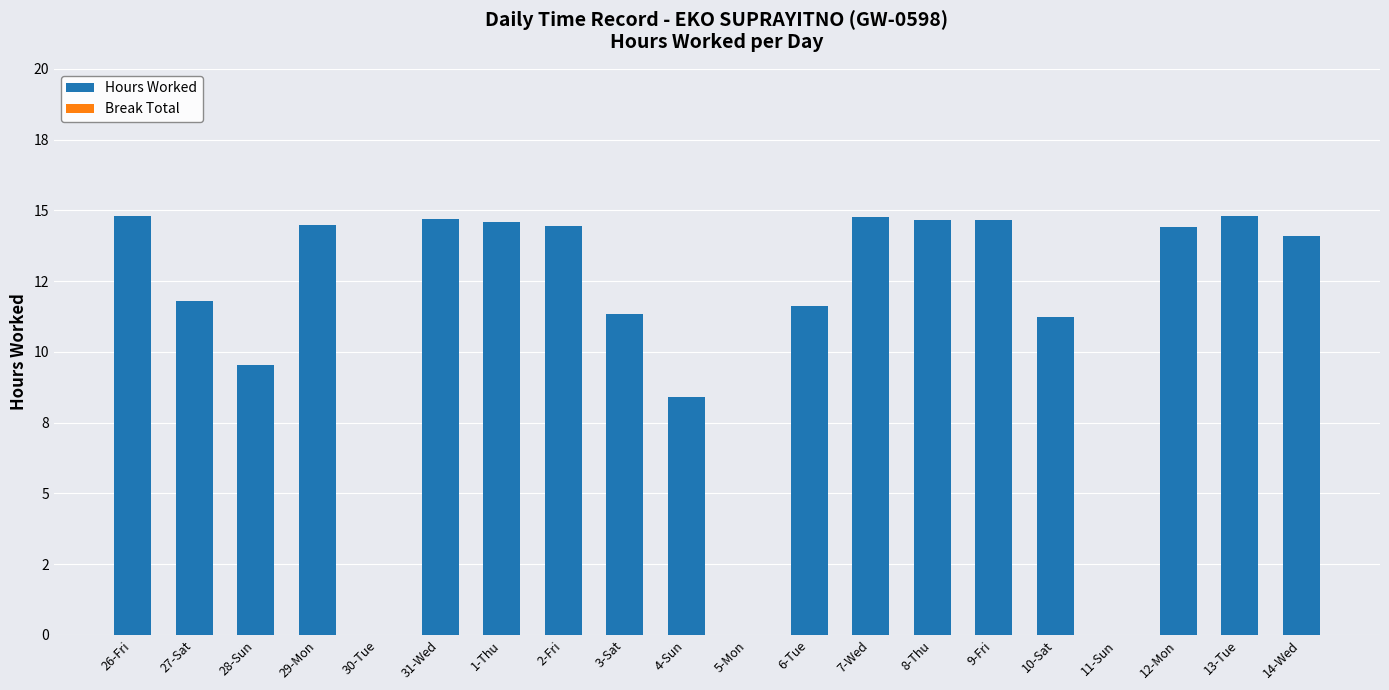

What position from the right is 13-Tue?

2